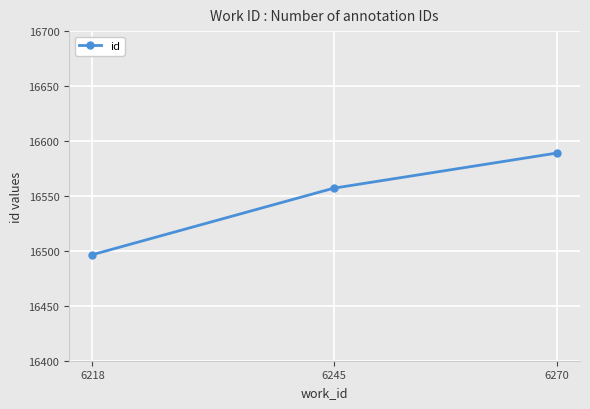

At which label is the value closest to 16542?

6245